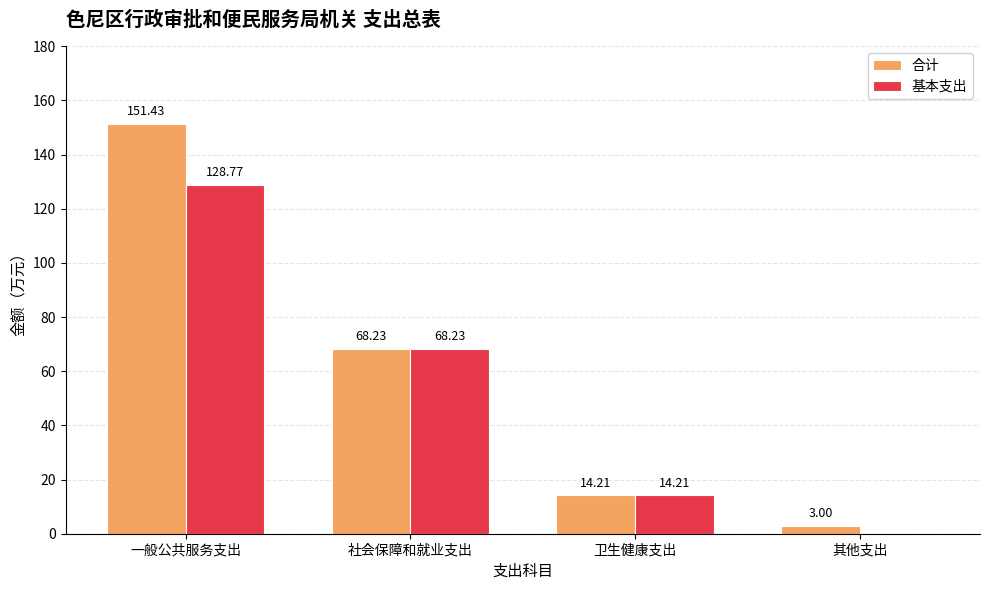

What is the spread (max minus min) of values at 一般公共服务支出?

22.7